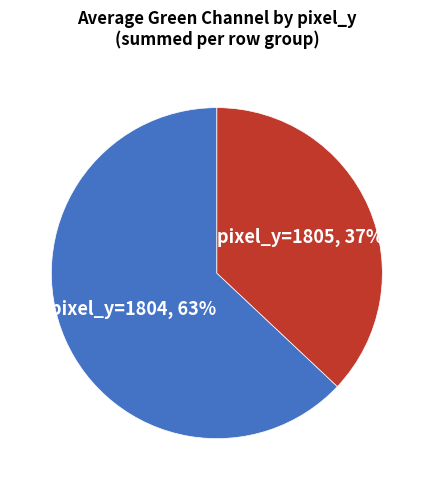

To the nearest percent, what is the average slice percentage?

50%